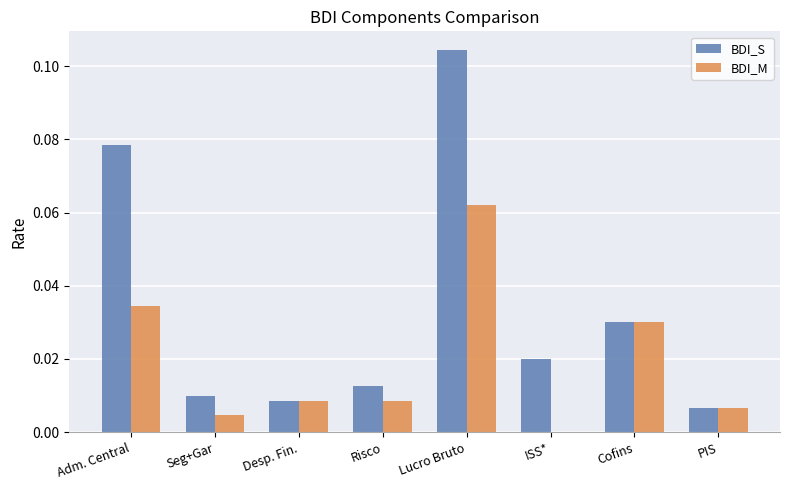

Which series has the largest total across all categories?

BDI_S